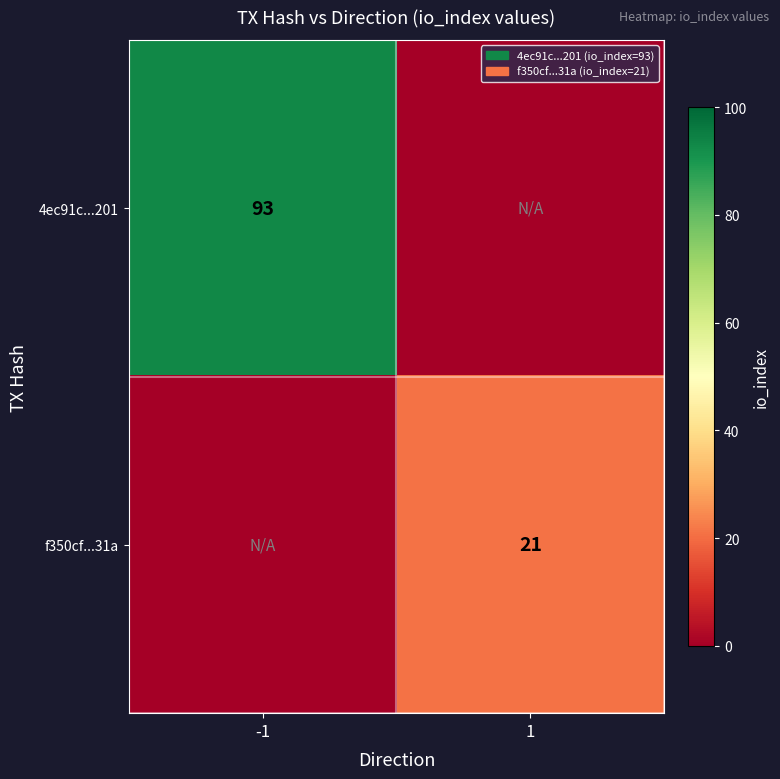

Is the value of f350cf...31a at 1 greater than the value of 4ec91c...201 at -1?

No